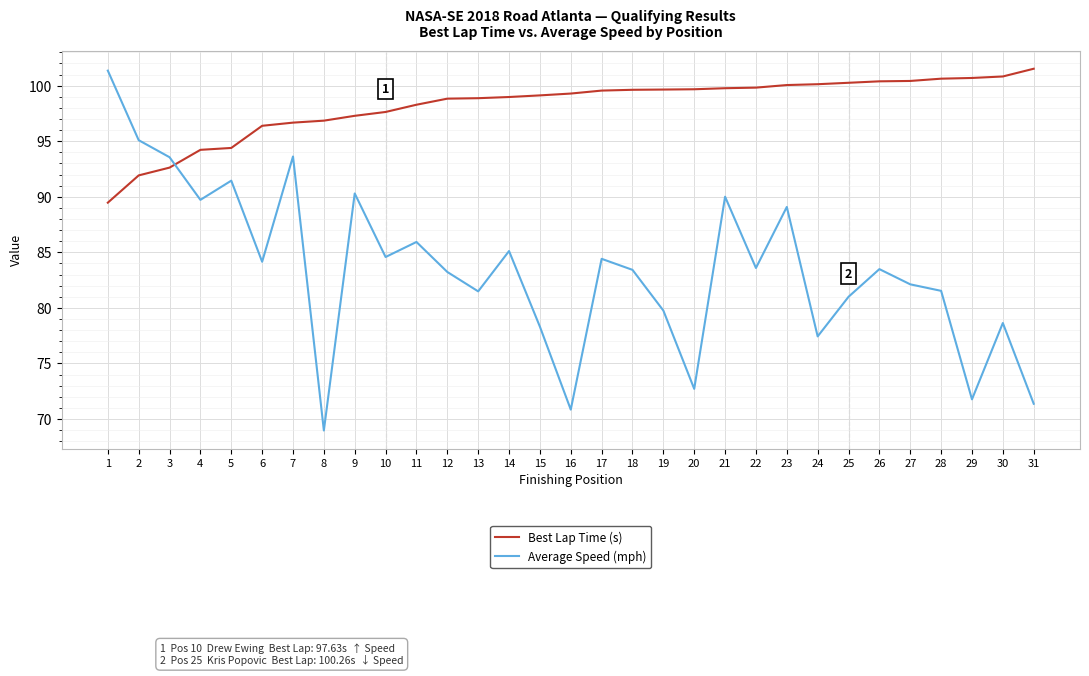

How many series are shown in this chart?

2